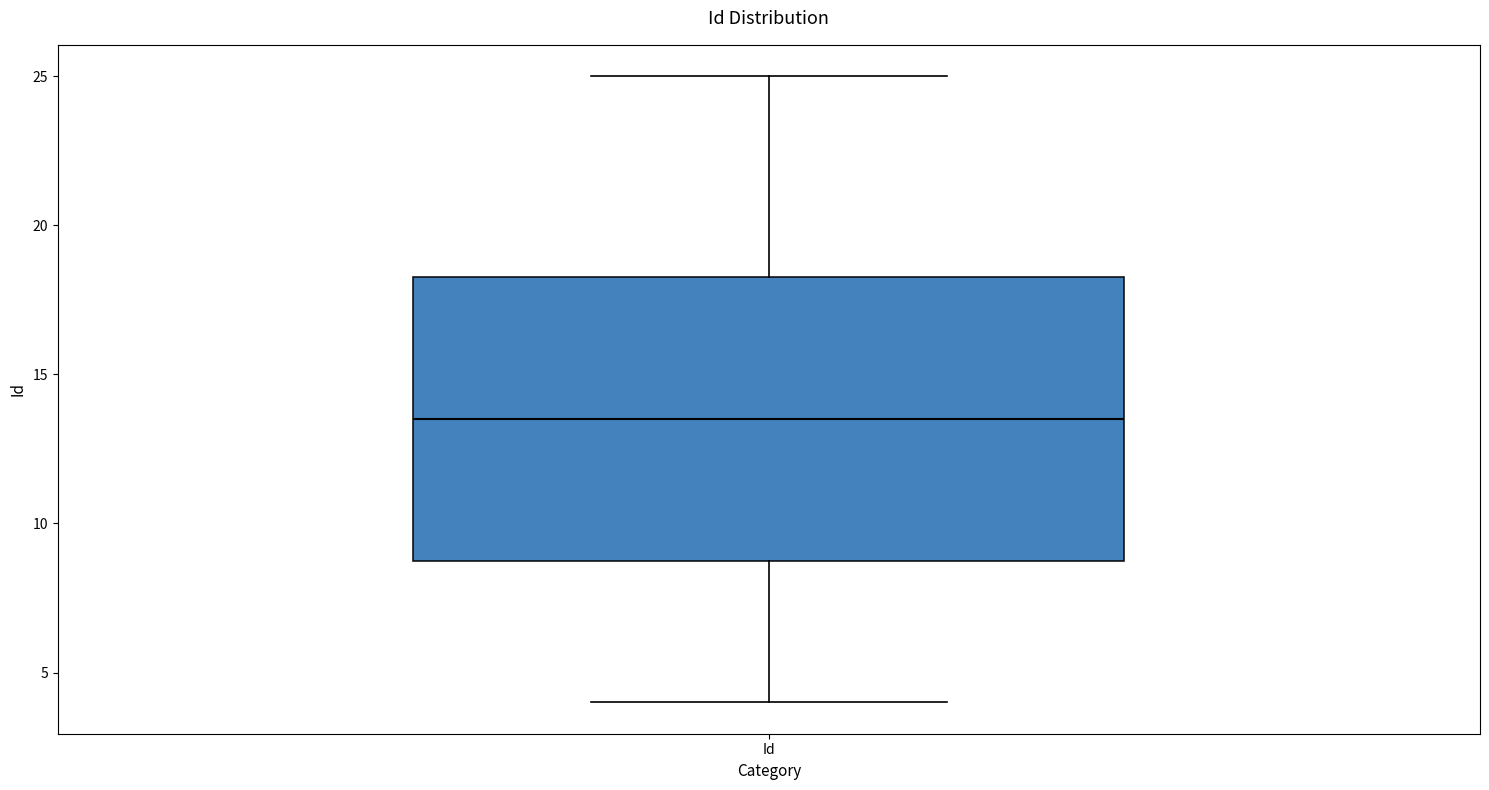

Where is the upper edge of the box for Id on the y-axis? The values are not printed on the chart, so give them approximately, as read against the axis.

18.5